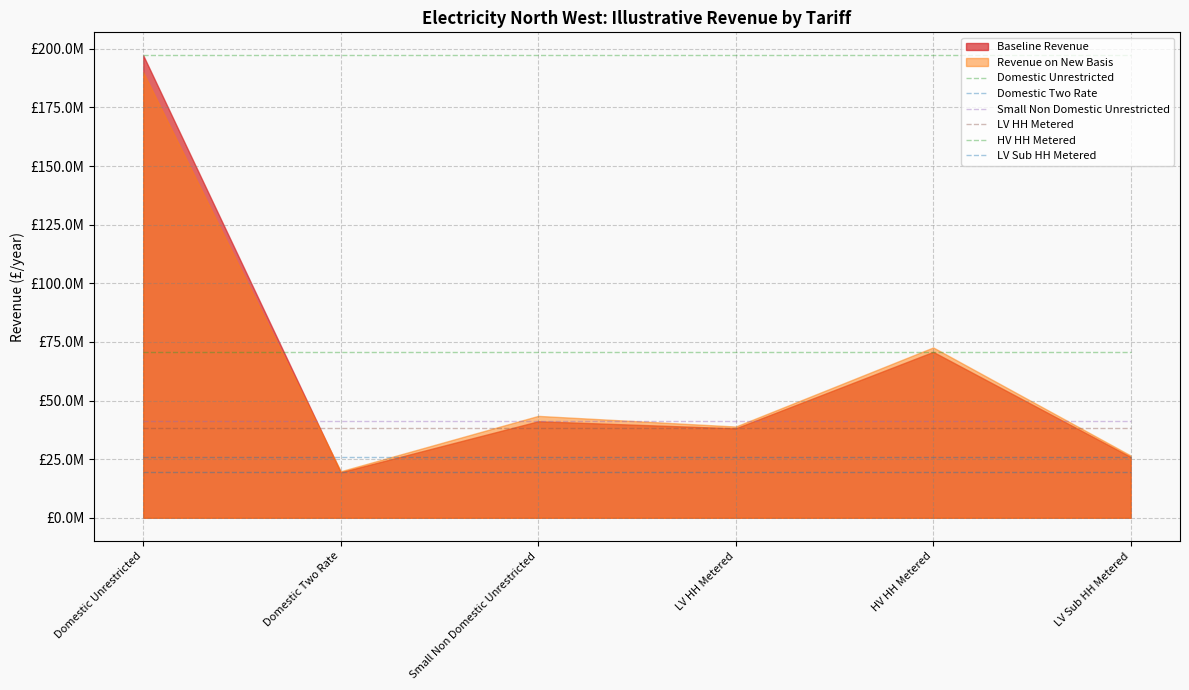

What is the sum of the HV HH Metered values at LV Sub HH Metered and Domestic Unrestricted?

141496088.4